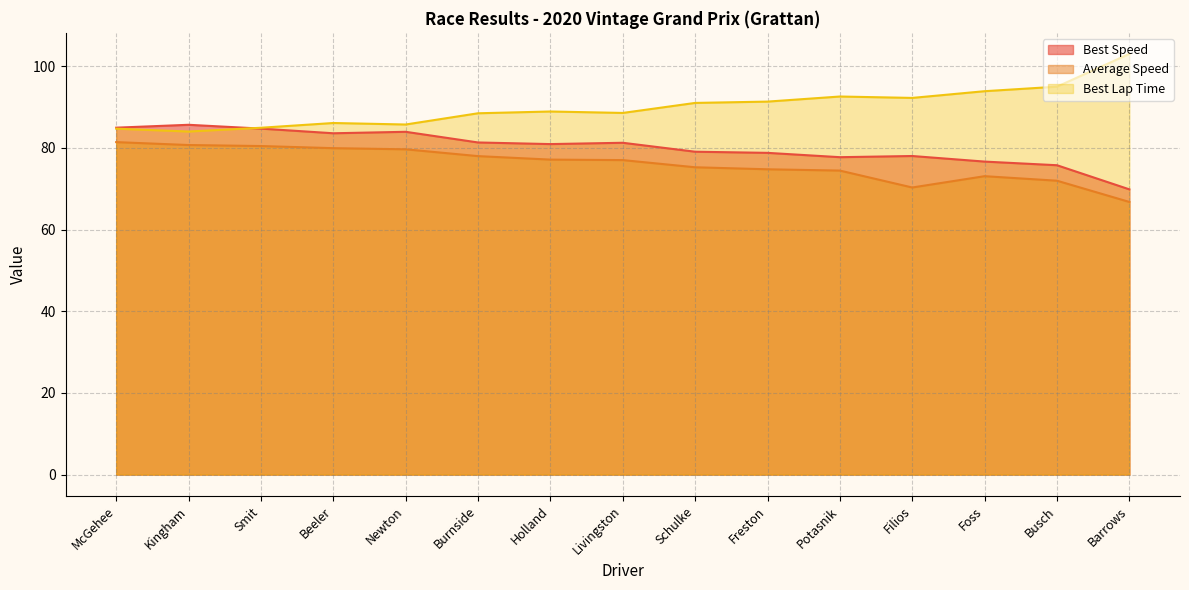

At which category does Best Lap Time reach its first local peak?

Beeler